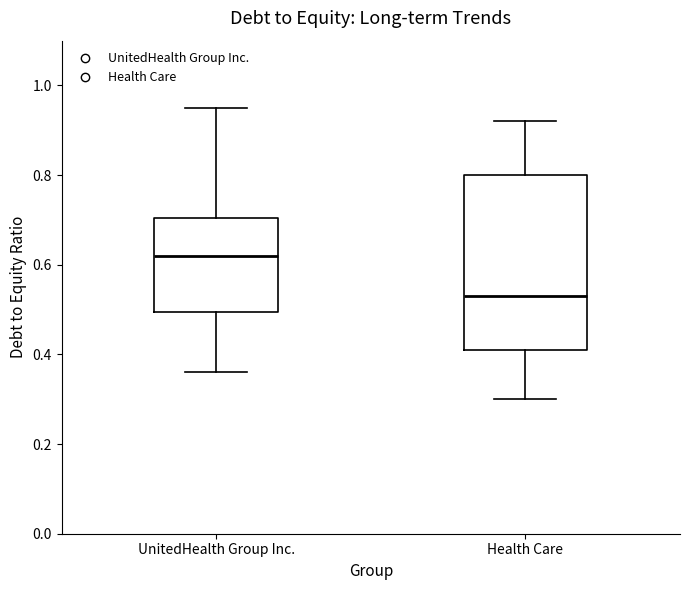

Where does the median line of the box for Health Care sit on the y-axis? The values are not printed on the chart, so give them approximately, as read against the axis.

0.54